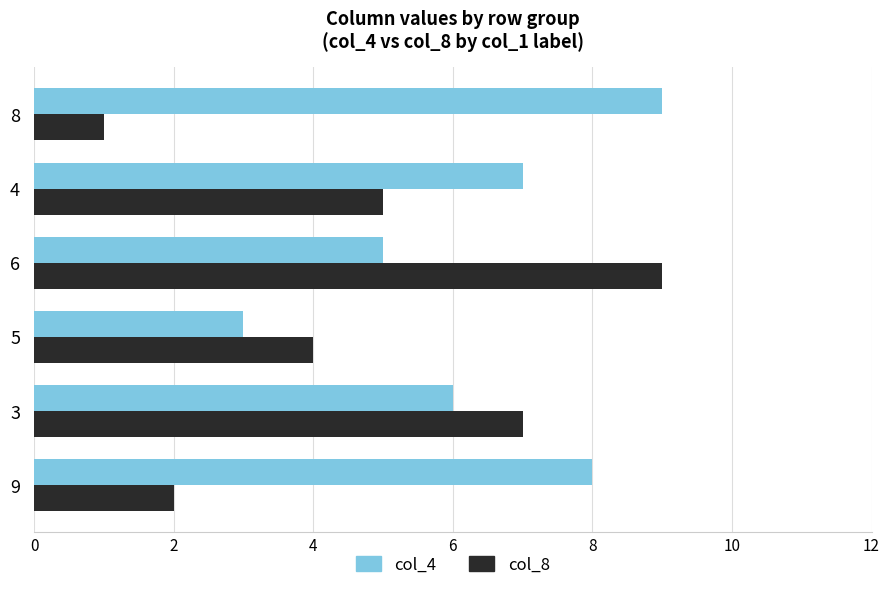

At which category is the sum across all series the highest?

6